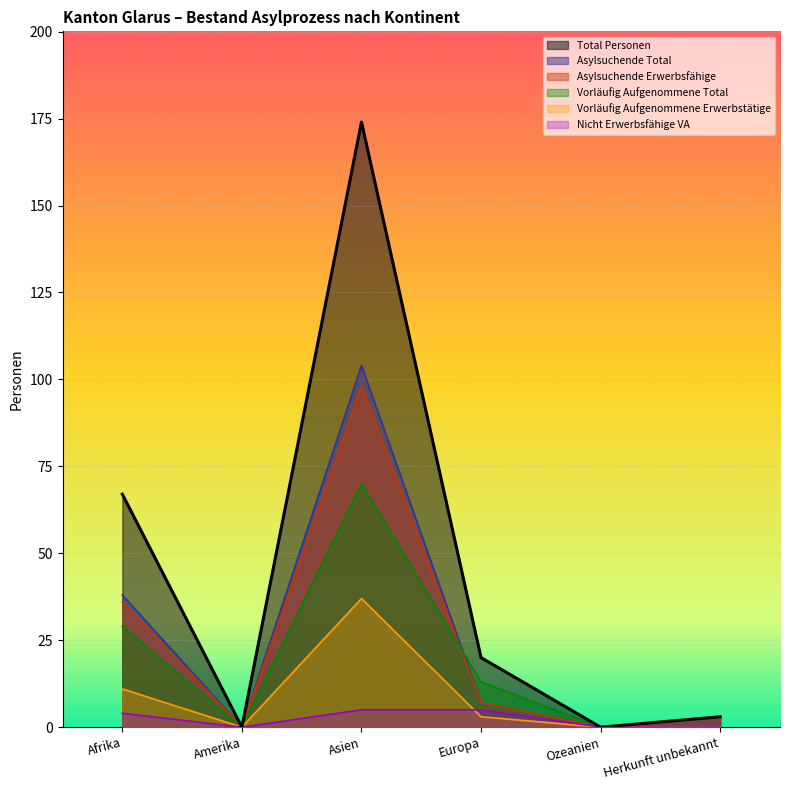

What is the label of the 2nd point from the right?

Ozeanien